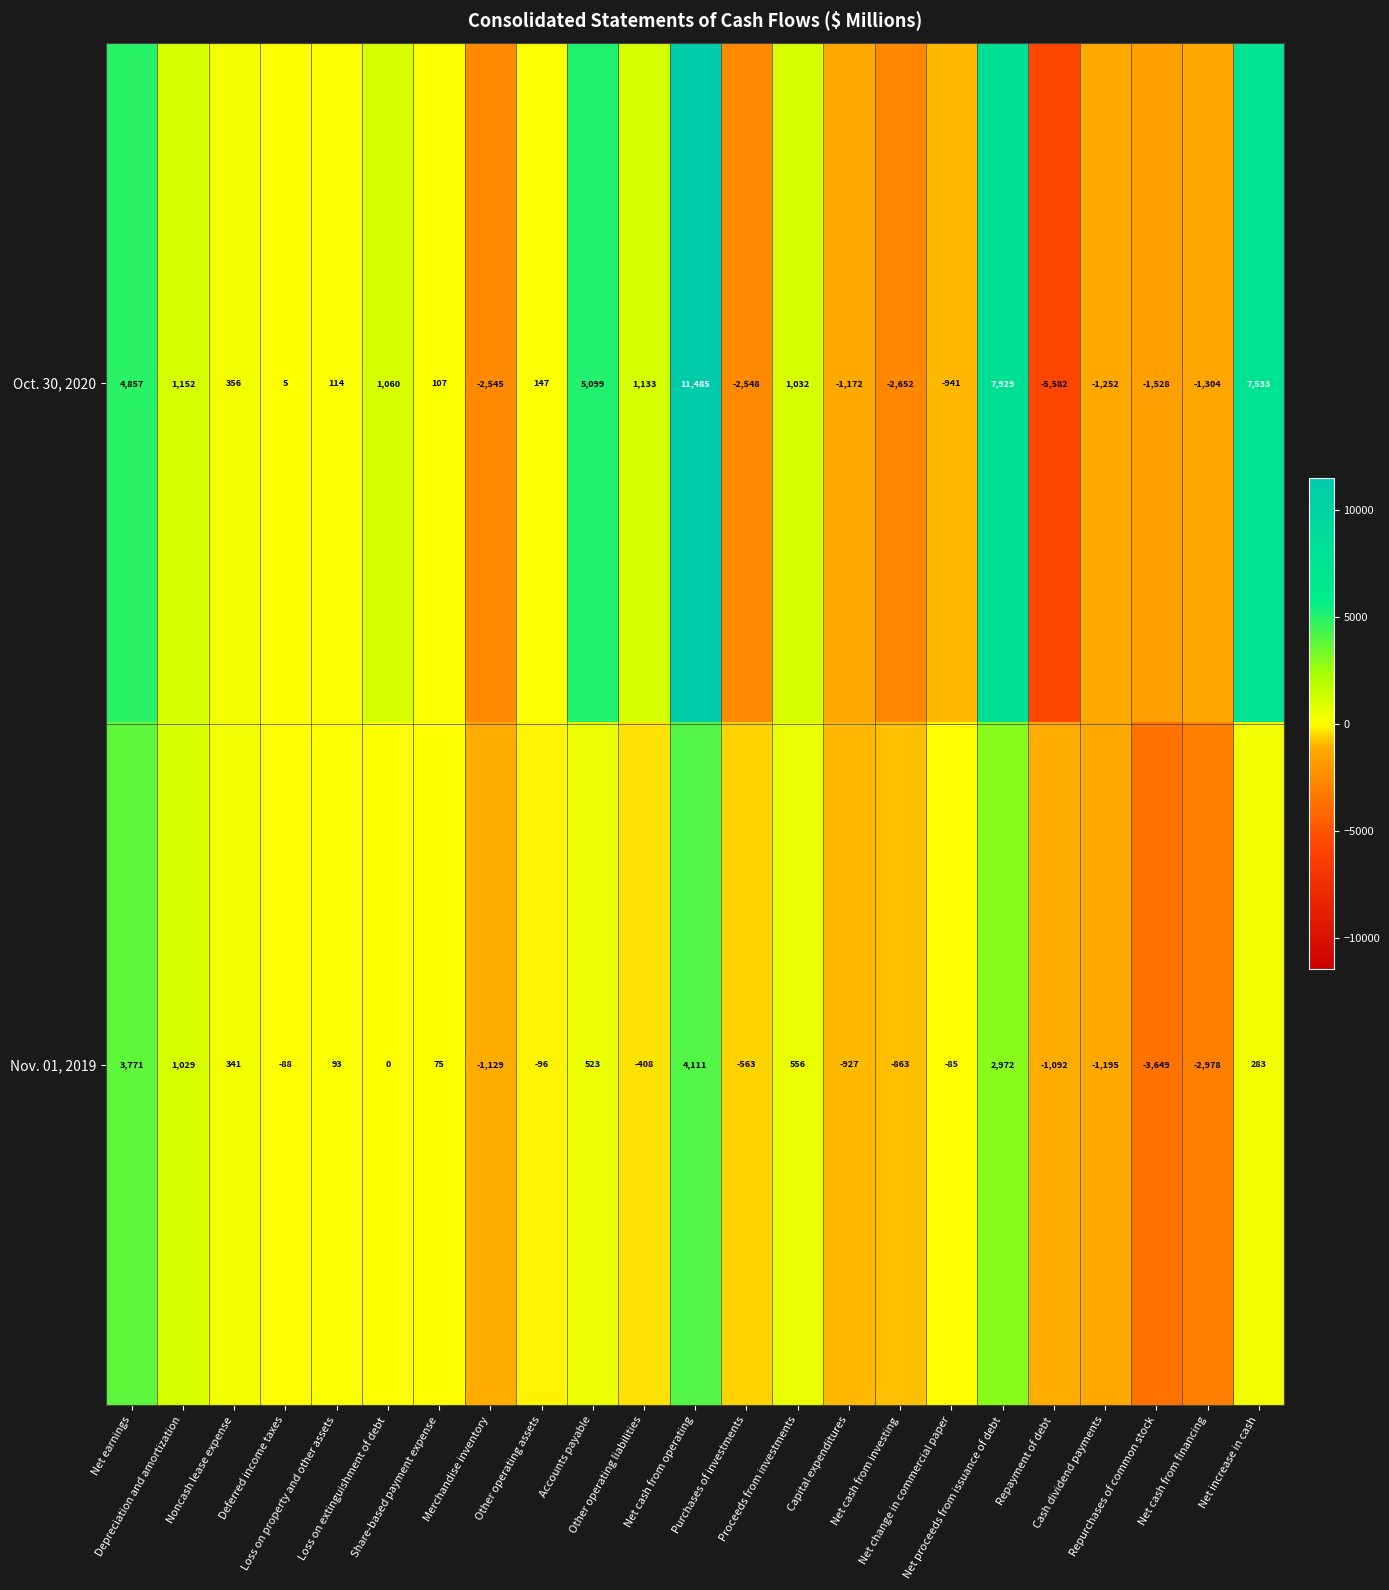

What is the average value of the Nov. 01, 2019 series?

30